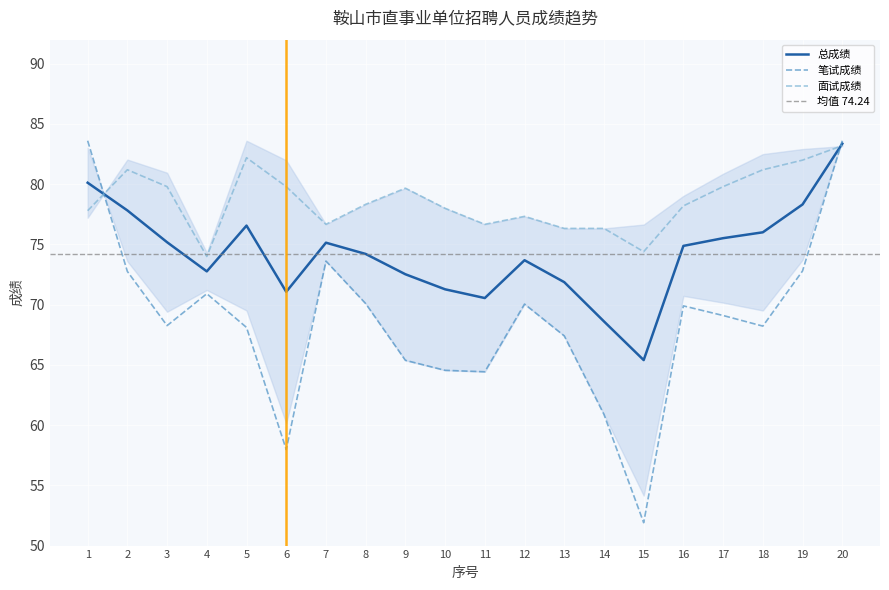

What is the spread (max minus min) of values at 16?

8.3